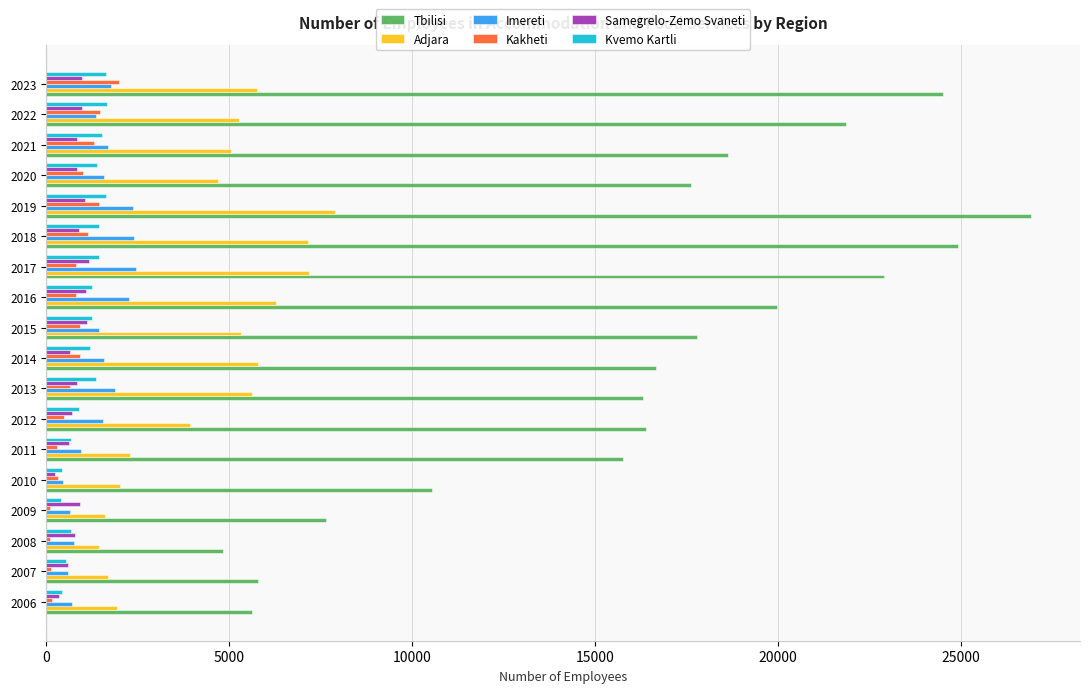

Which series has the largest total across all categories?

Tbilisi